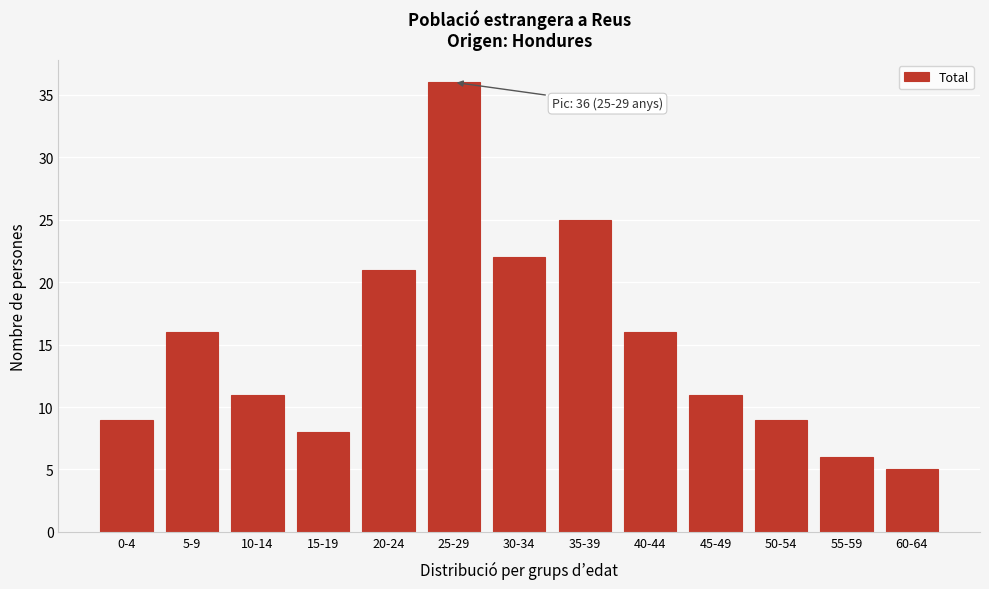

Reading right to left, what are all the values shown in this chart?

60-64=5	55-59=6	50-54=9	45-49=11	40-44=16	35-39=25	30-34=22	25-29=36	20-24=21	15-19=8	10-14=11	5-9=16	0-4=9